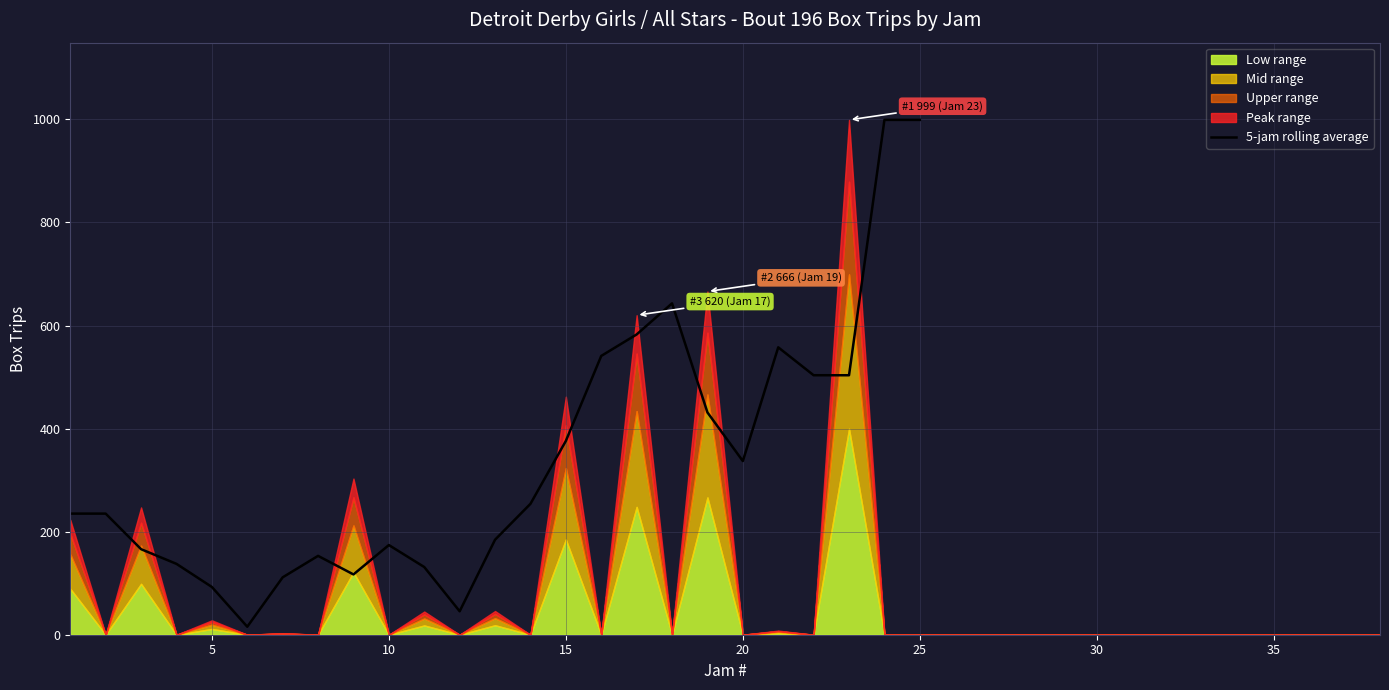

What is the difference between the maximum and minimum values?

983.5